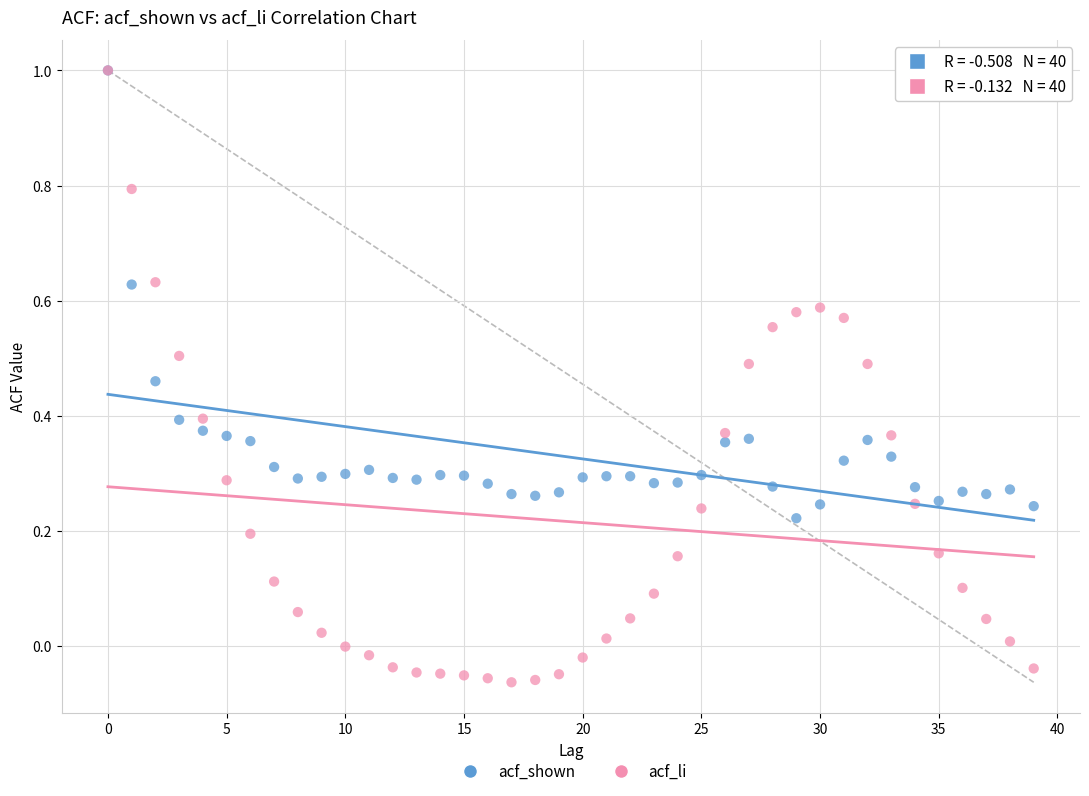

Which series has the widest spread of Y values?

acf_li